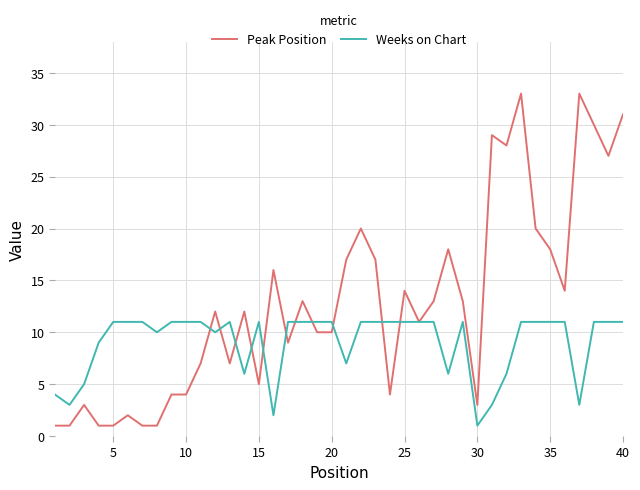

What are all the series names shown in the legend?

Peak Position, Weeks on Chart